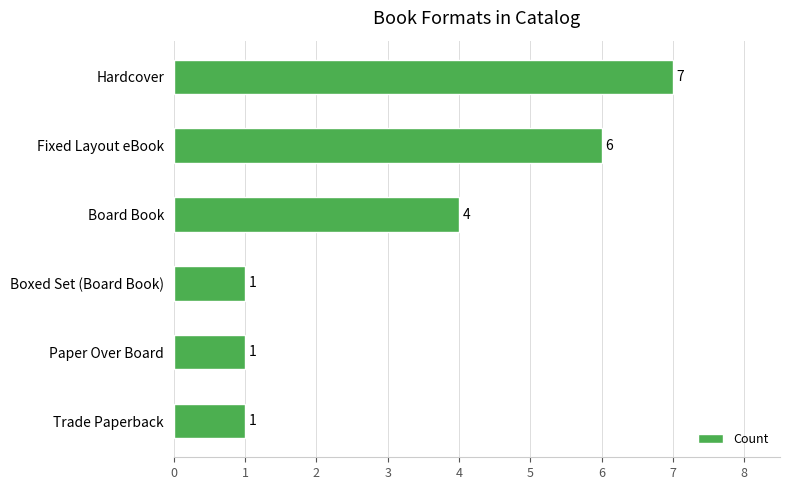

At which category does the chart reach its peak across all series?

Hardcover